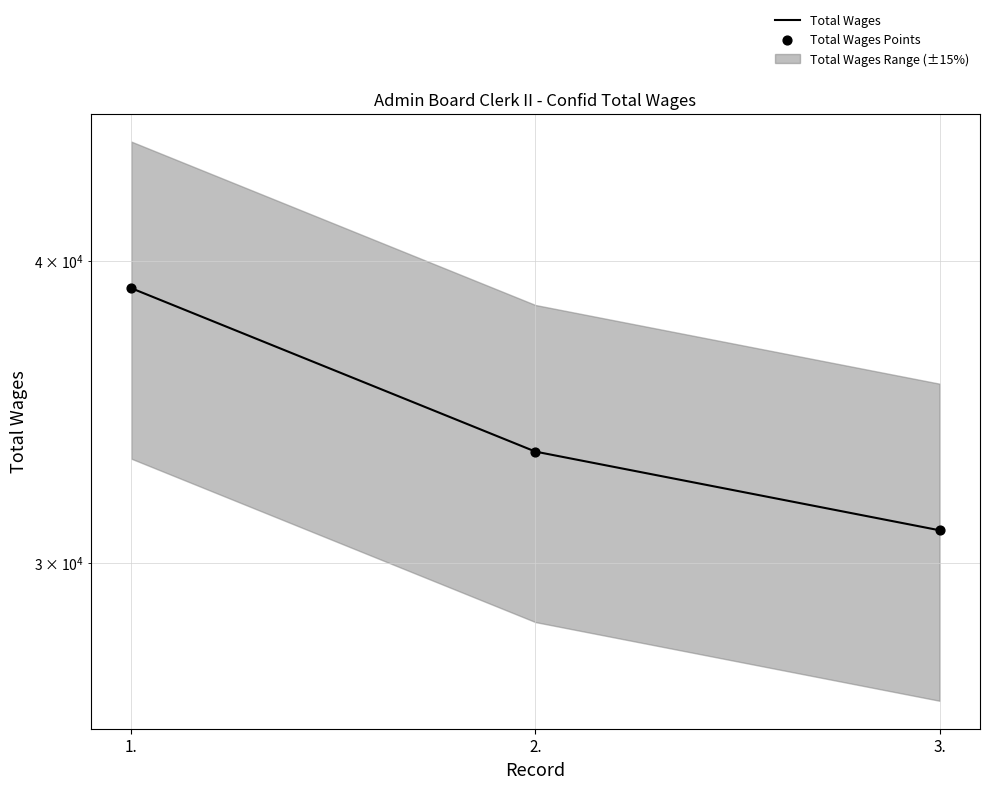

Is the value of Total Wages Points at 3. greater than the value of Total Wages at 2.?

No